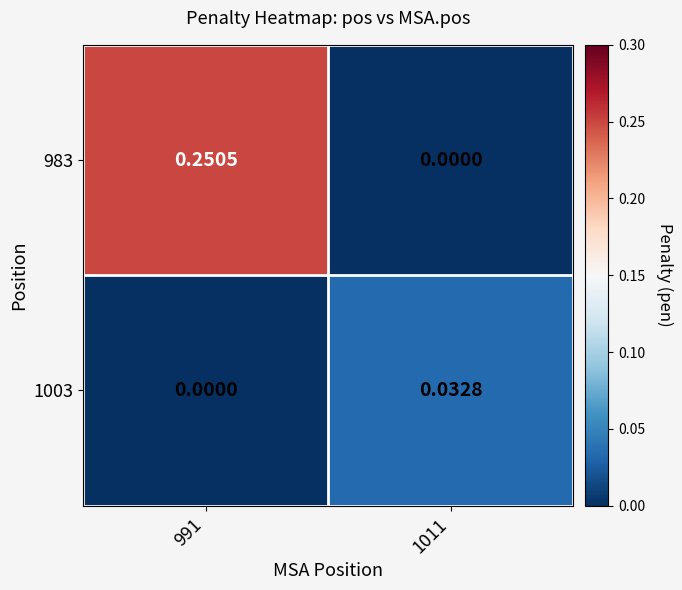

Which series has the largest range (max minus min)?

983